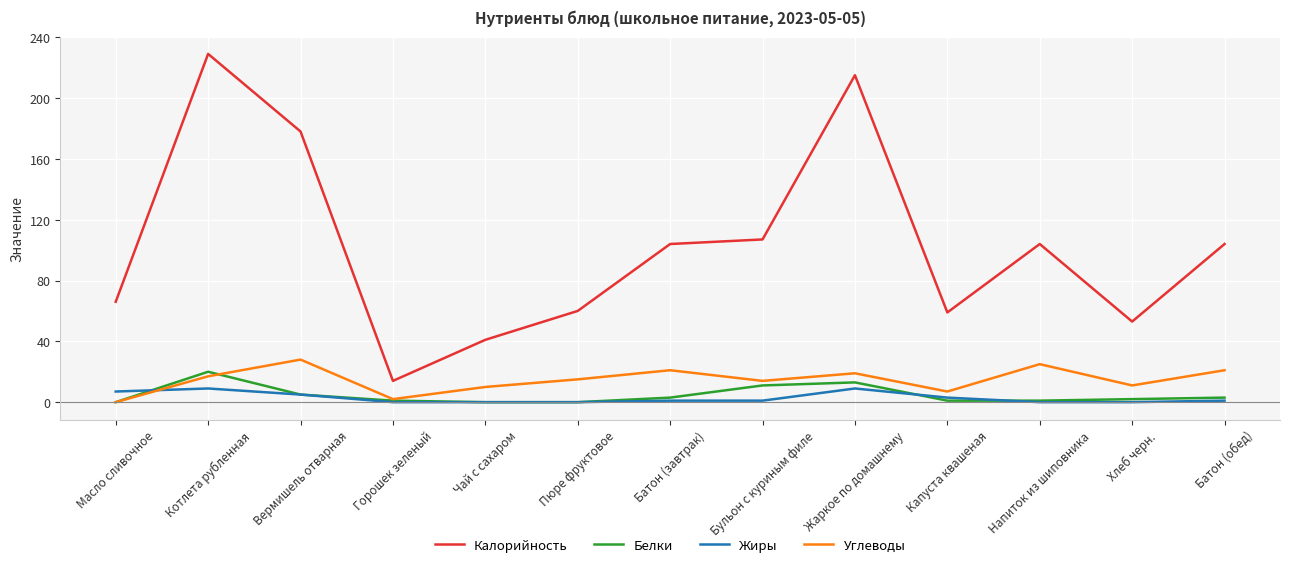

True or false: Жиры has more than 0 interior local peaks.

True